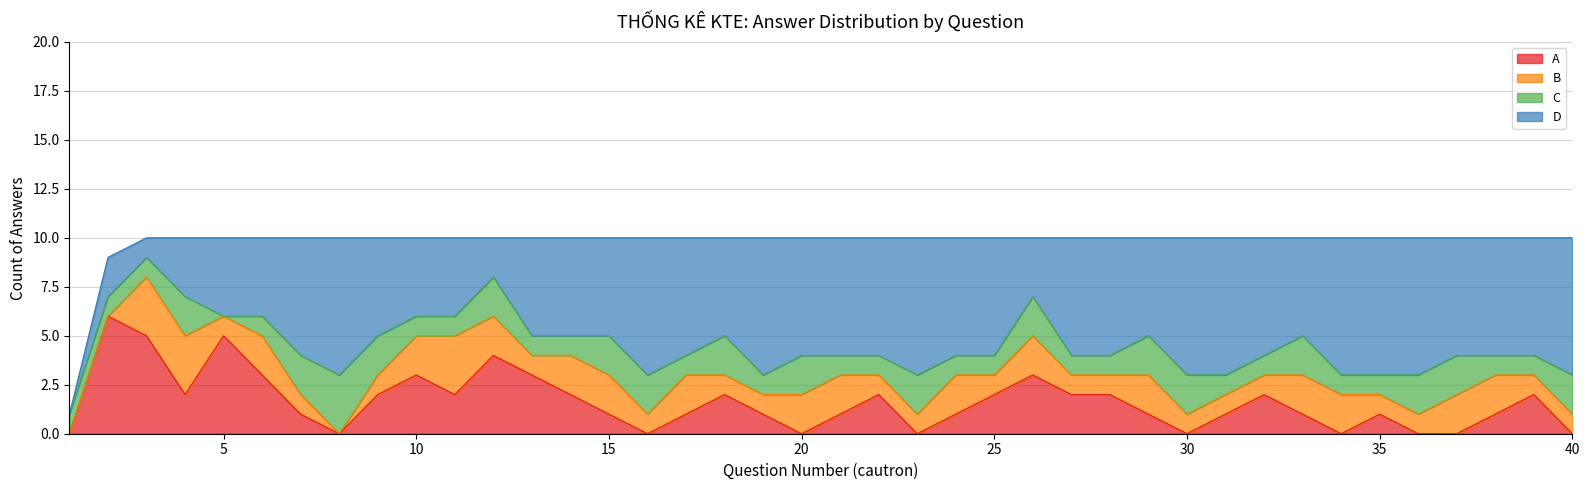

How many intersections are there between C and A?

7